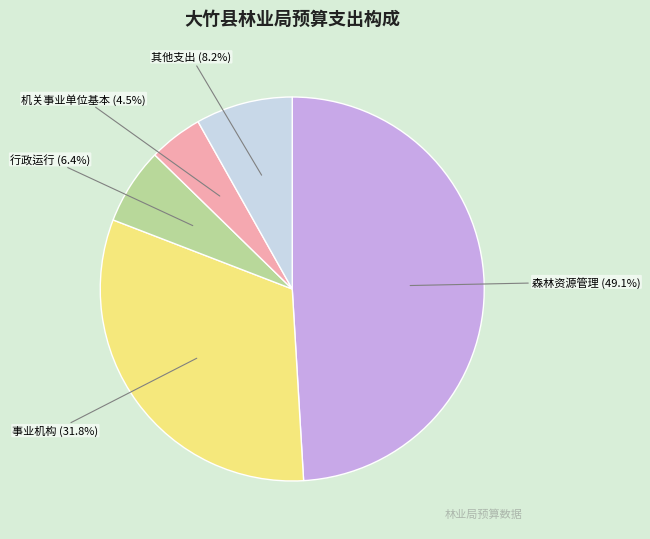

Does any single category account for the majority?

No